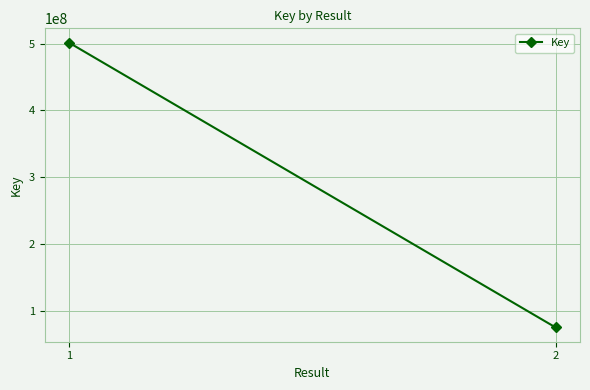

True or false: the data shows 134008893 at 2.

False